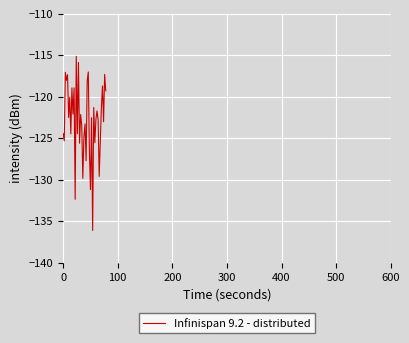

What is the greatest value displayed?

-115.1